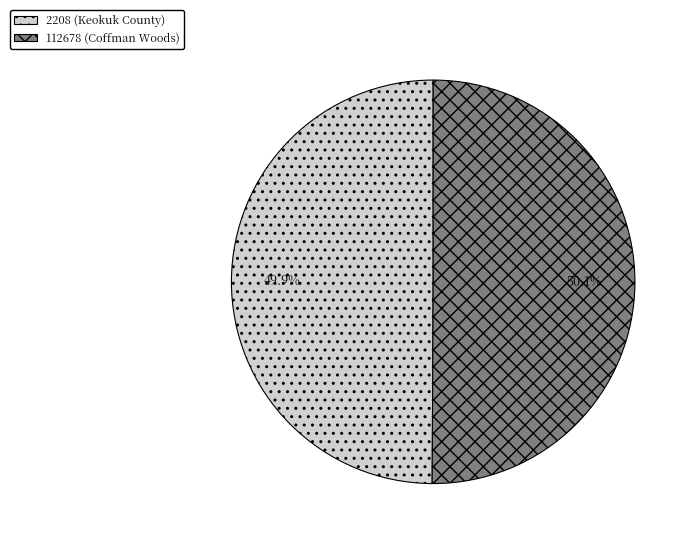

Approximately how many times larger is the value at 2208 (Keokuk County) compared to 112678 (Coffman Woods)?

1.0